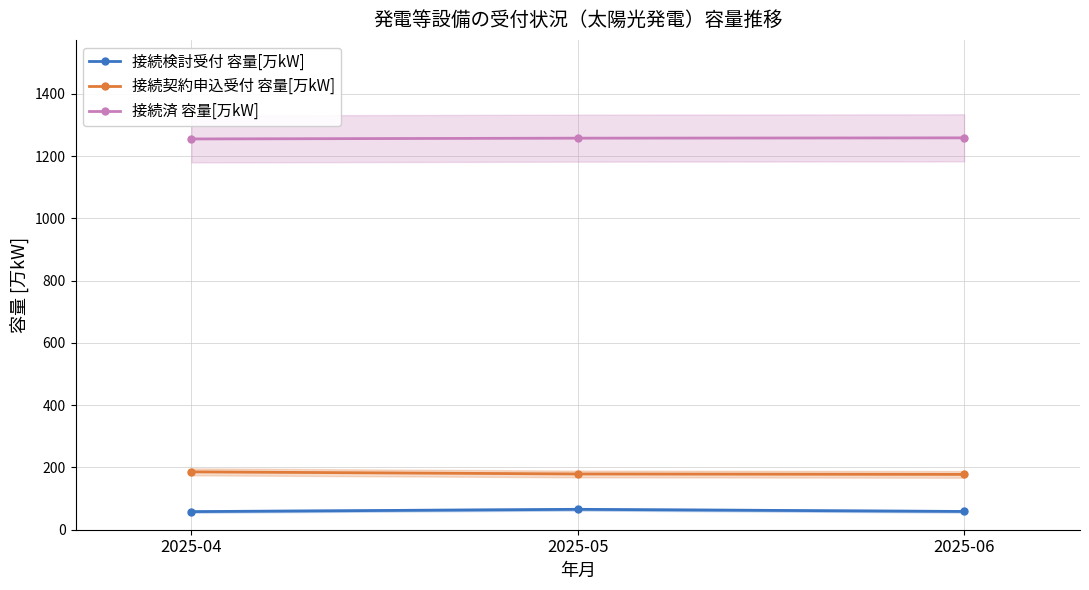

What is the smallest value displayed?

58.2